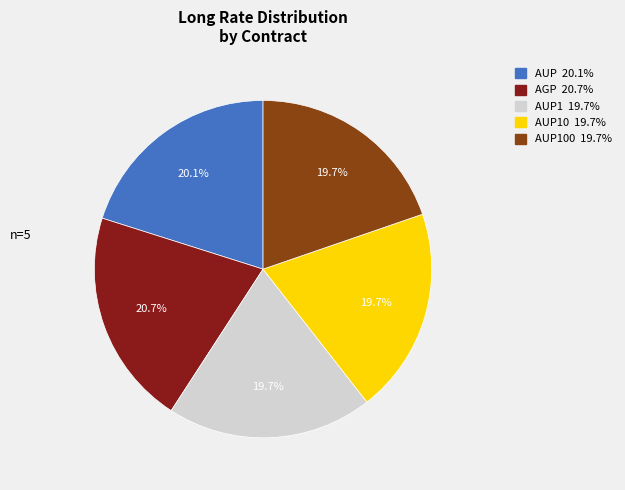

How many slices are in this pie chart?

5